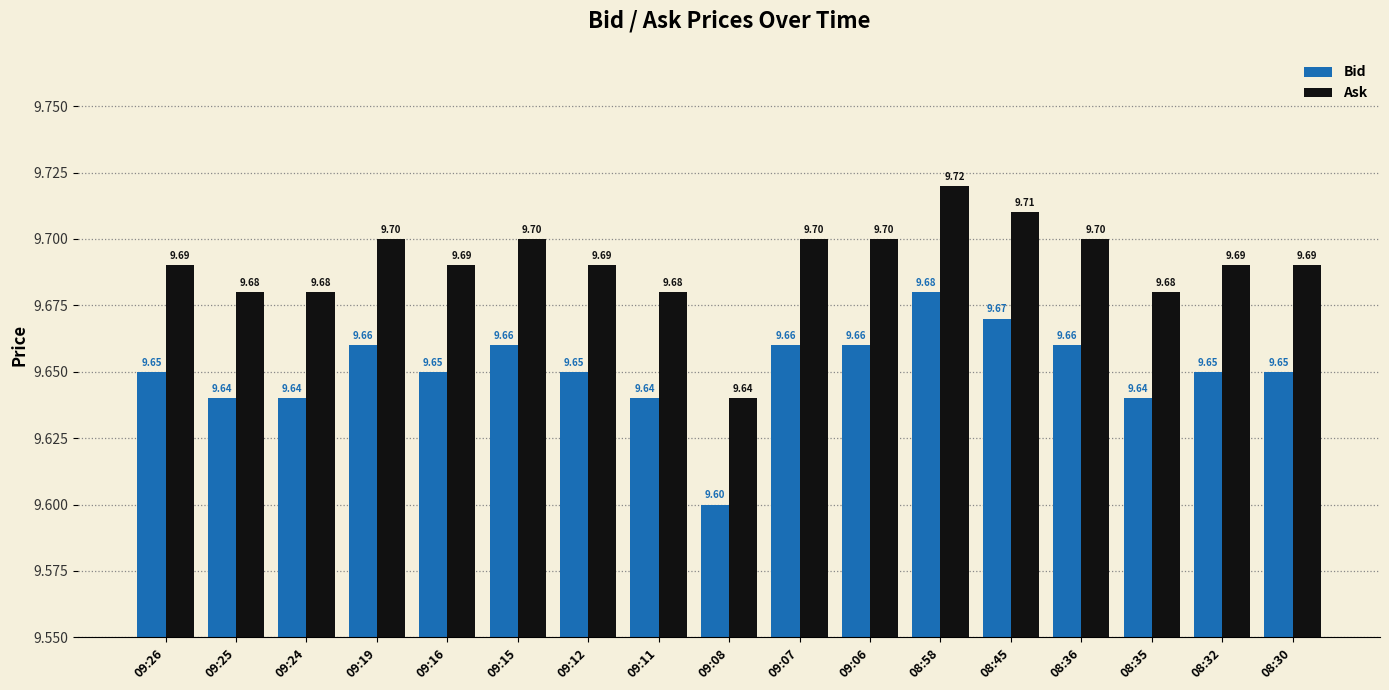

What are all the series names shown in the legend?

Bid, Ask